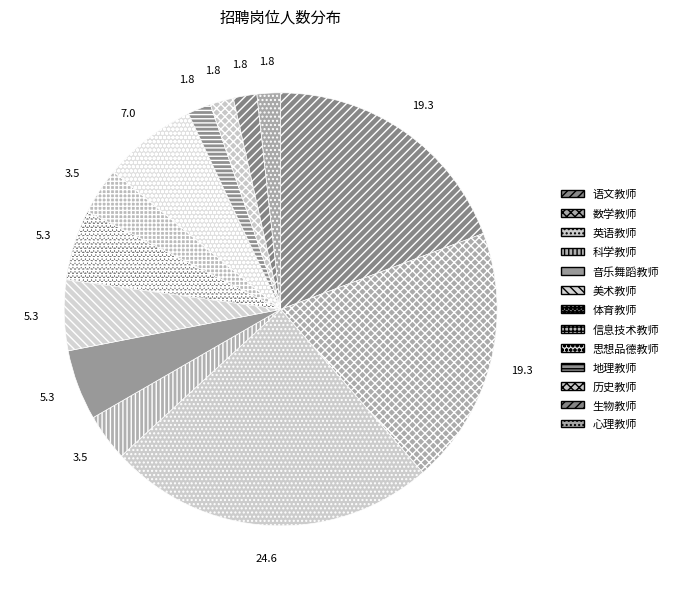

Which category has the biggest portion of the pie?

英语教师